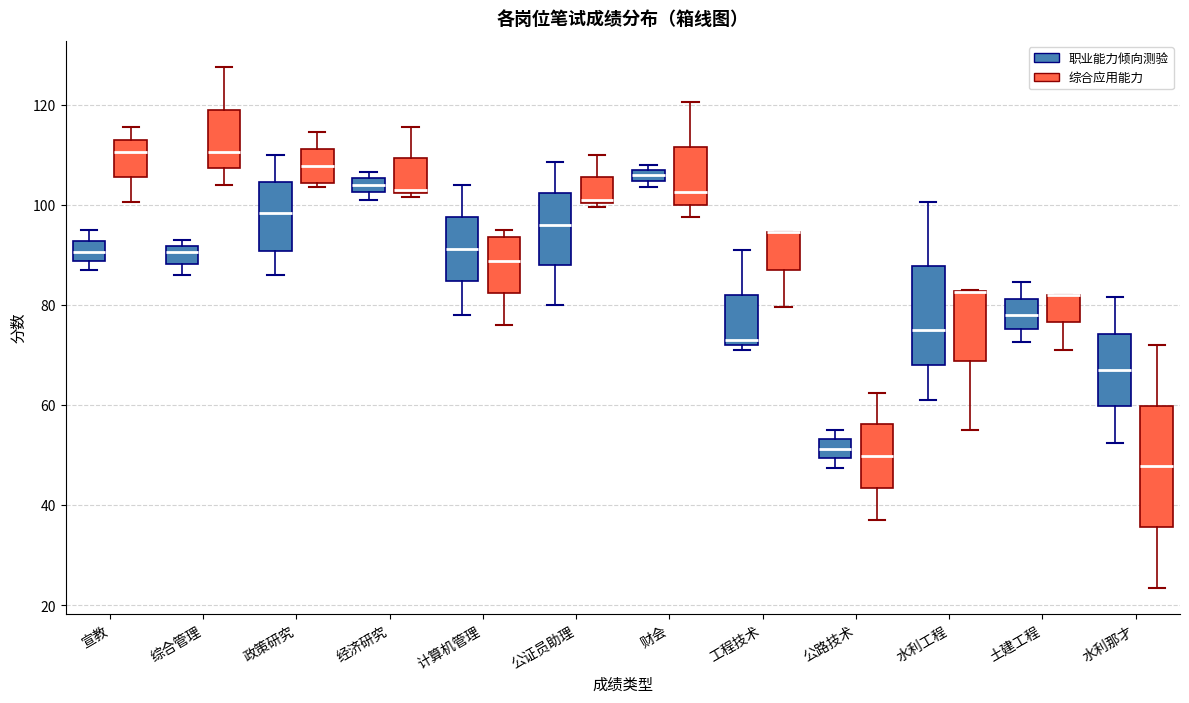

Which box is the tallest, from its lower edge to its upper edge?

水利那才 (综合应用能力)